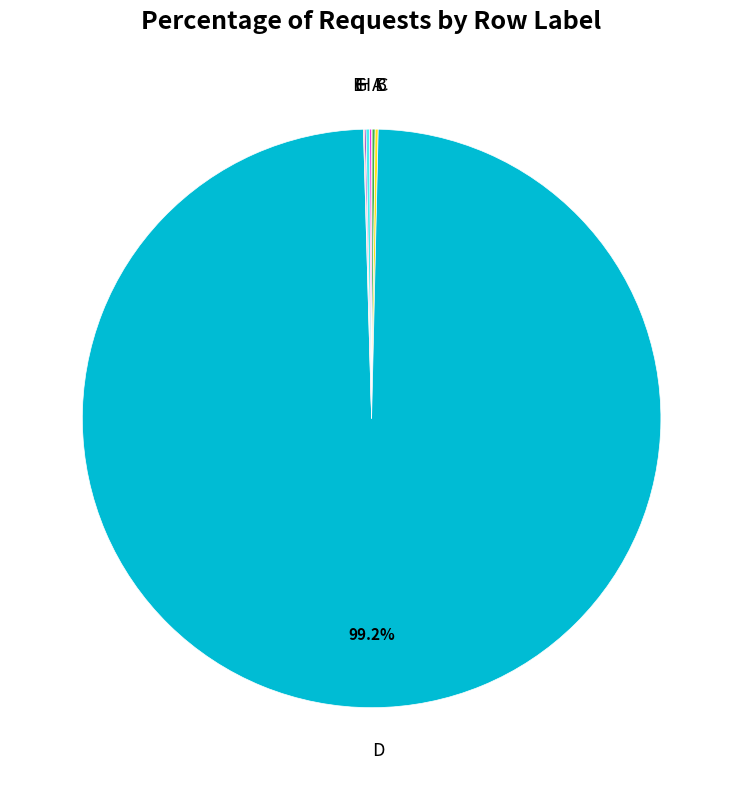

Which slice is the largest?

D